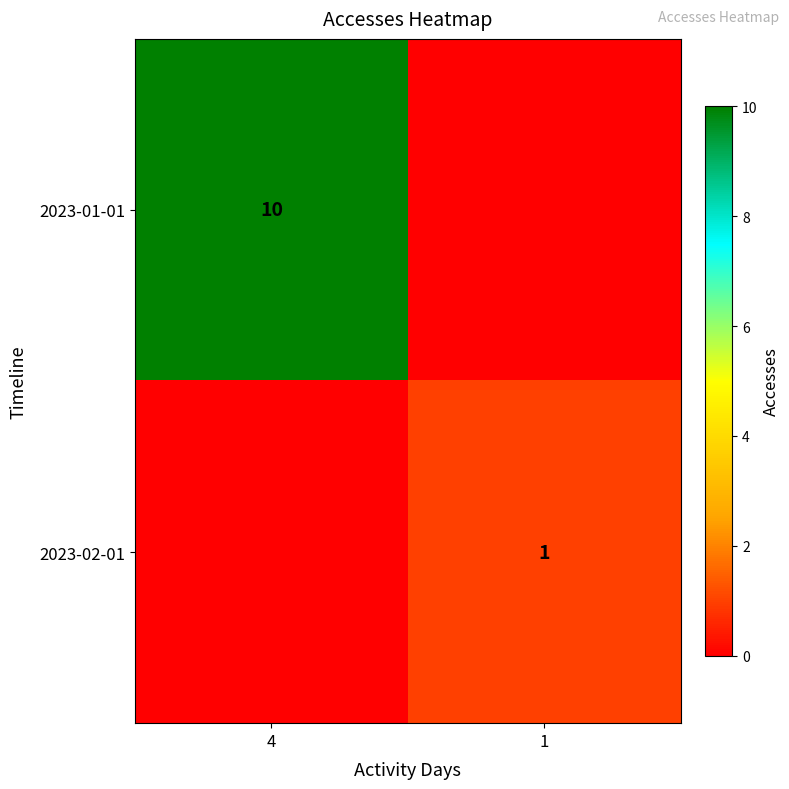

Which label corresponds to the smallest value in the chart?

1